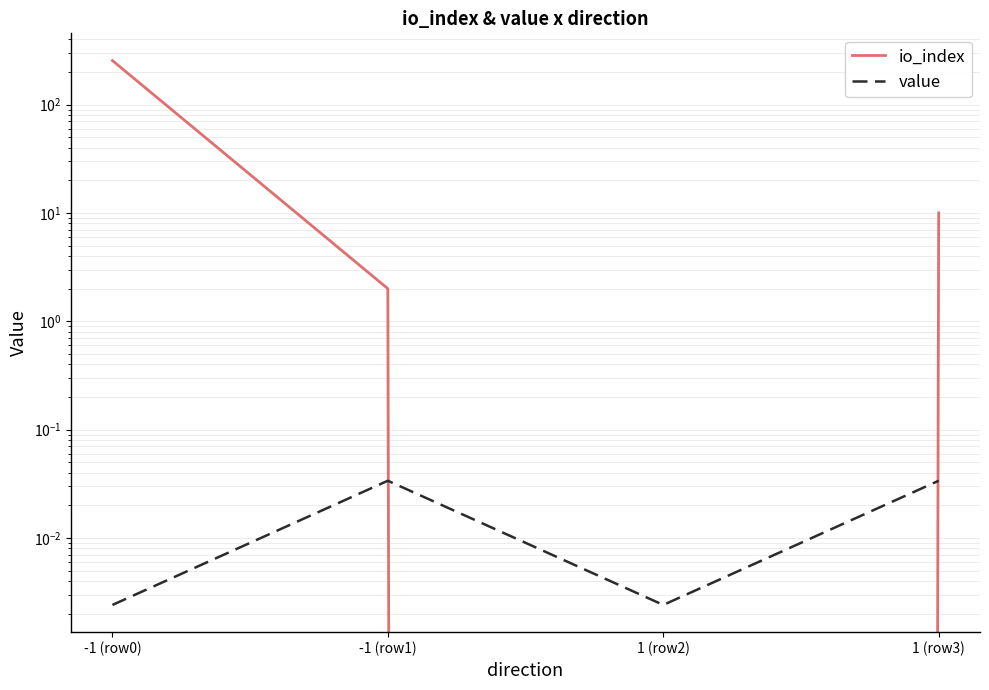

The value of value at -1 (row0) is 0.0. True or false?

True